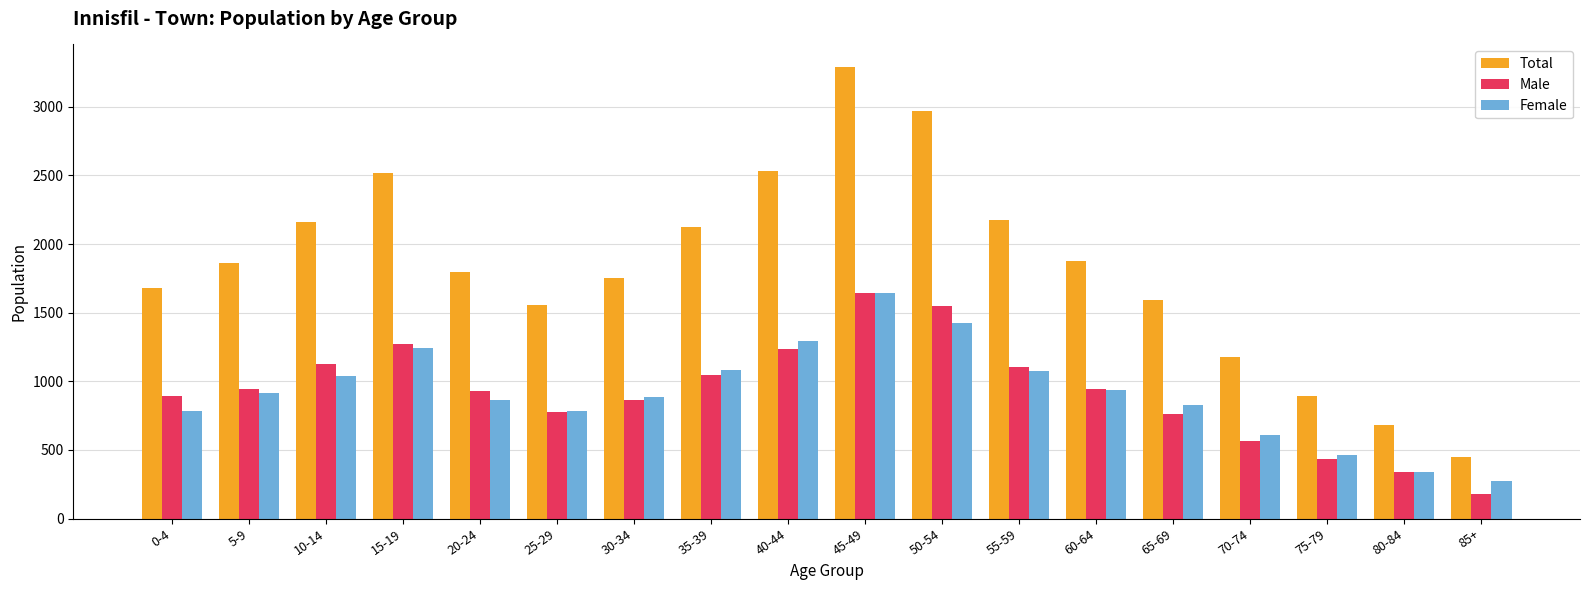

What value does the Total series have at 10-14?

2160